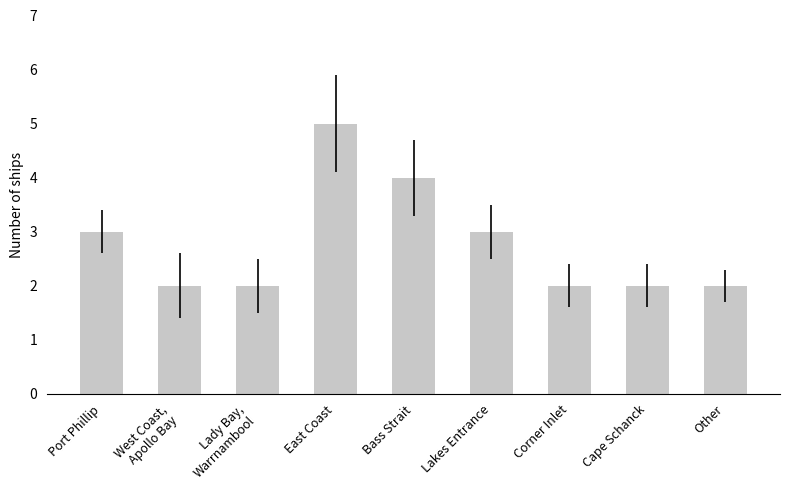

Which category has the highest value across all series?

East Coast